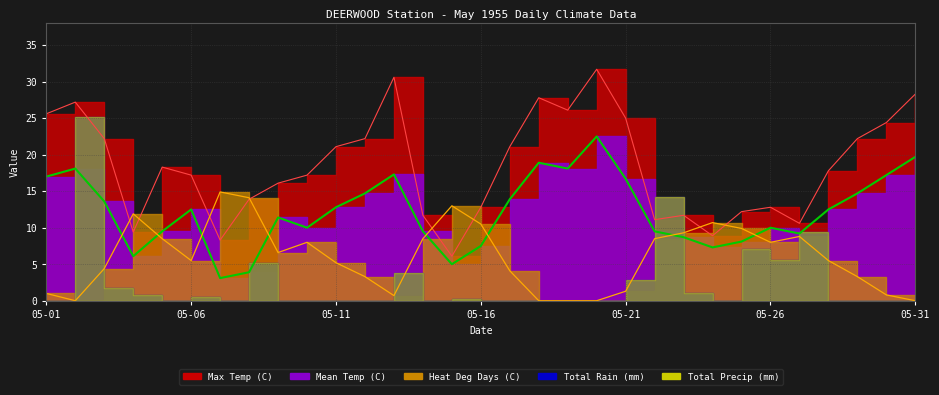

What is the average value of the Max Temp (C) series?

18.4